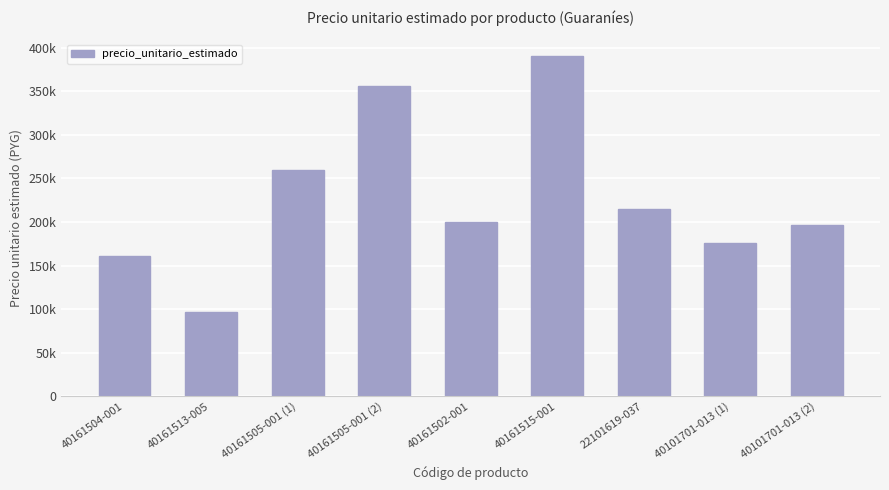

What is the label of the 3rd bar from the left?

40161505-001 (1)